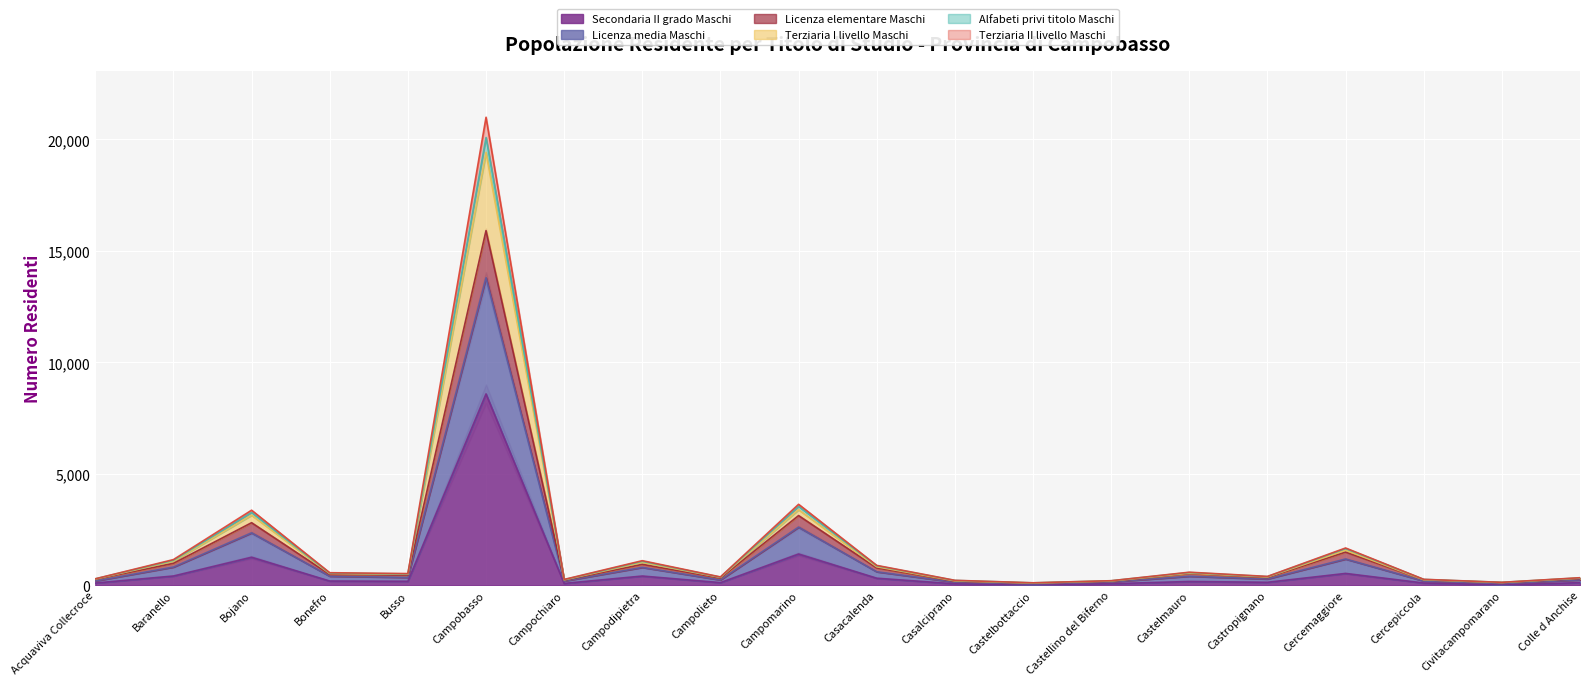

True or false: Secondaria II grado Maschi has a value of 8588 at Campobasso.

True